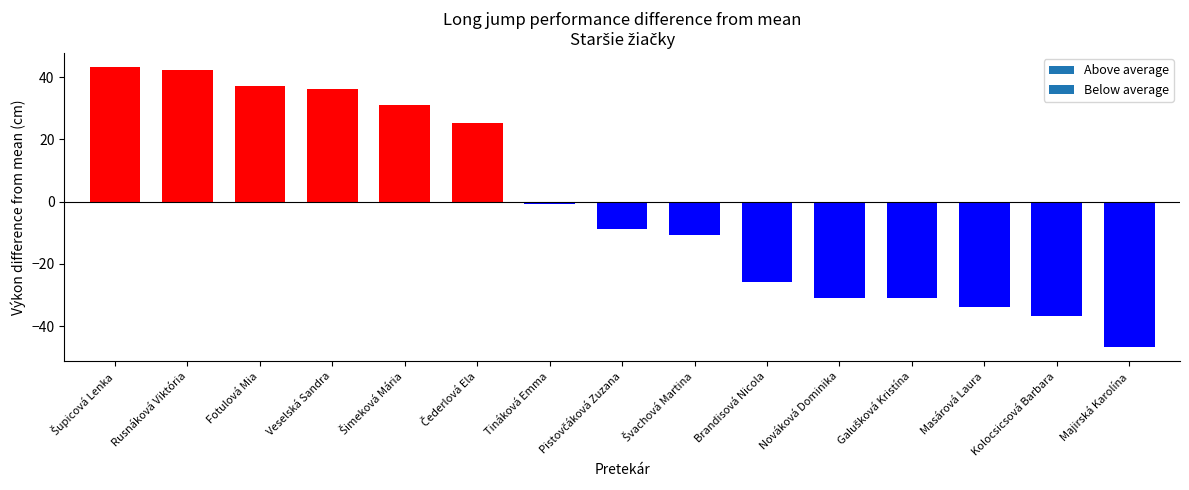

Between Brandisová Nicola and Tináková Emma, which is larger?

Tináková Emma